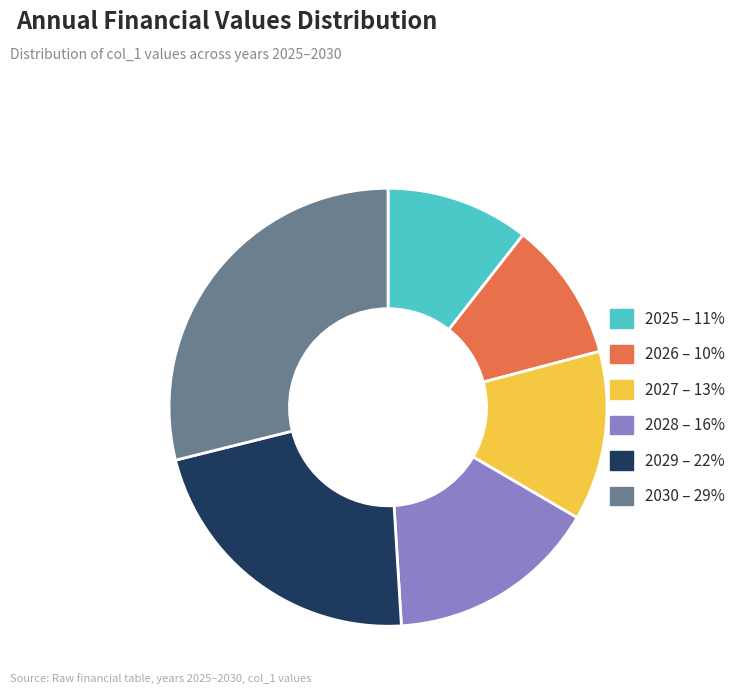

True or false: 2027 – 13% accounts for 13% of the total.

True